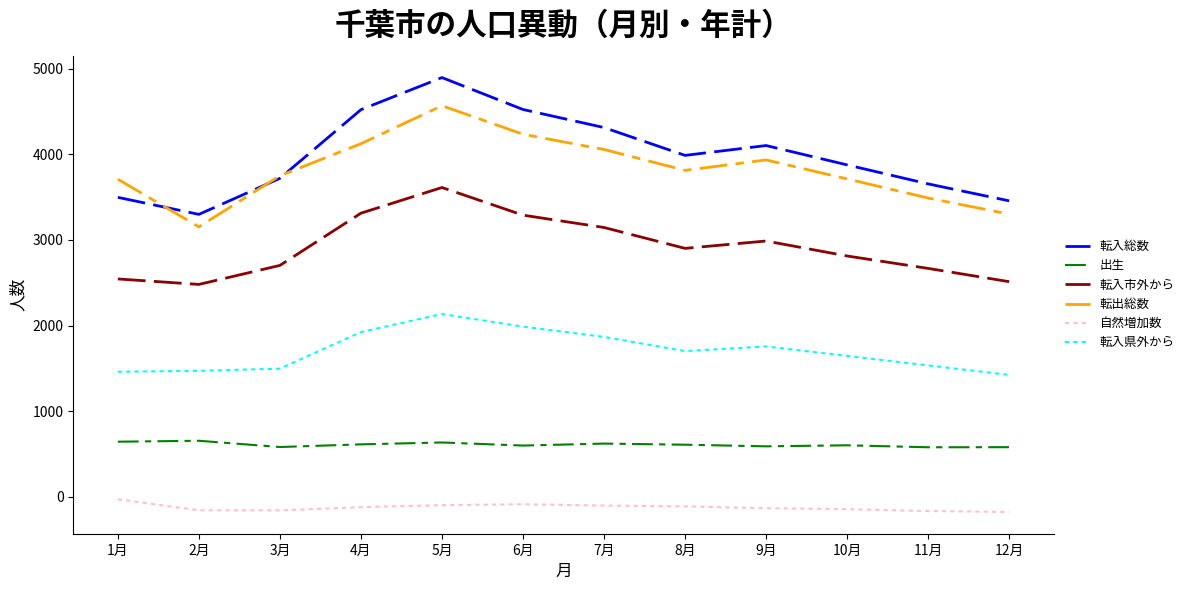

How many lines are shown in the chart?

6